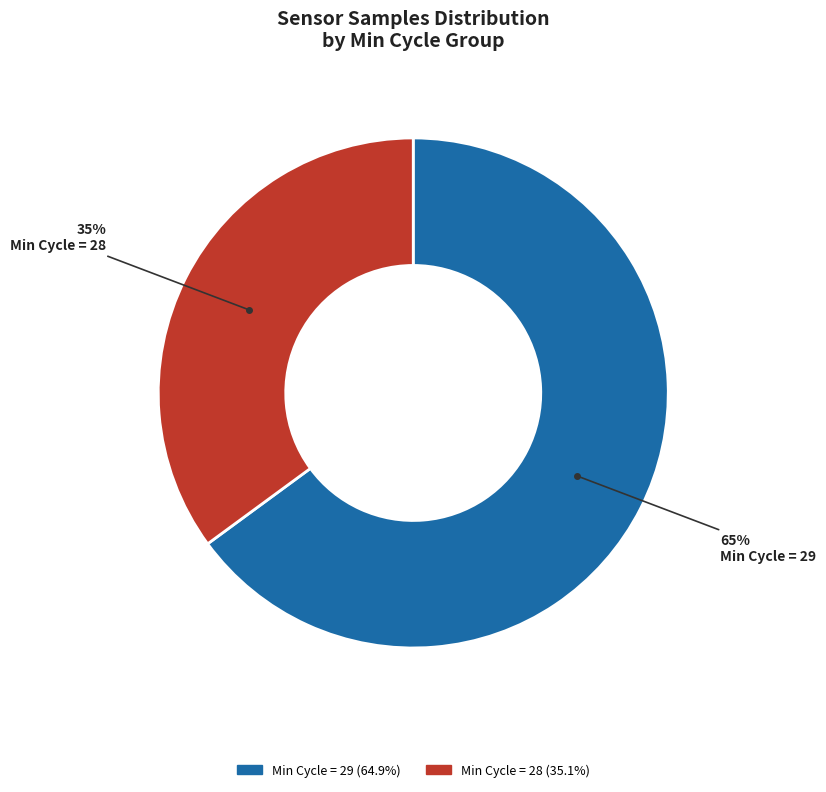

Is there a majority slice in this chart?

Yes